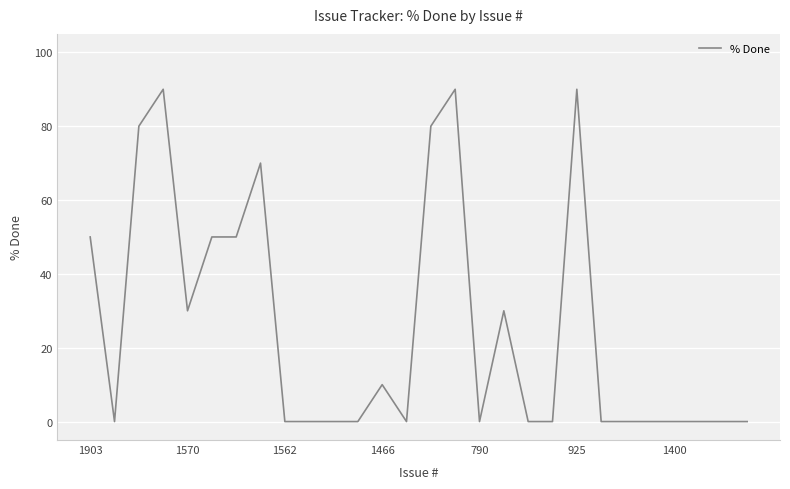

What is the greatest value displayed?

90